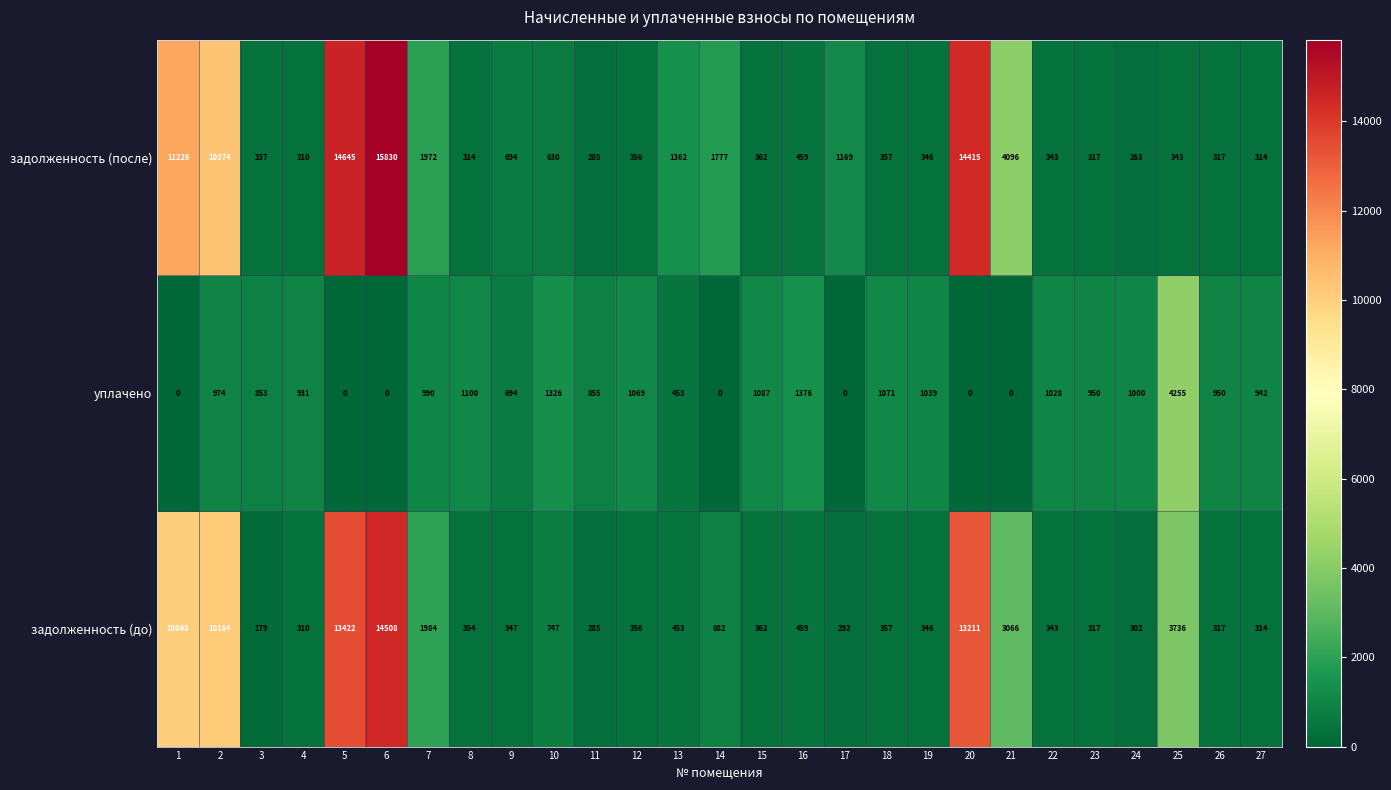

What is the average value of the задолженность (после) series?

3082